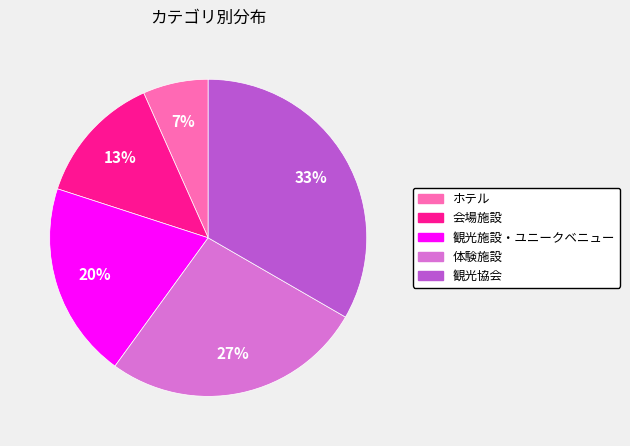

Which has a higher value, 会場施設 or ホテル?

会場施設